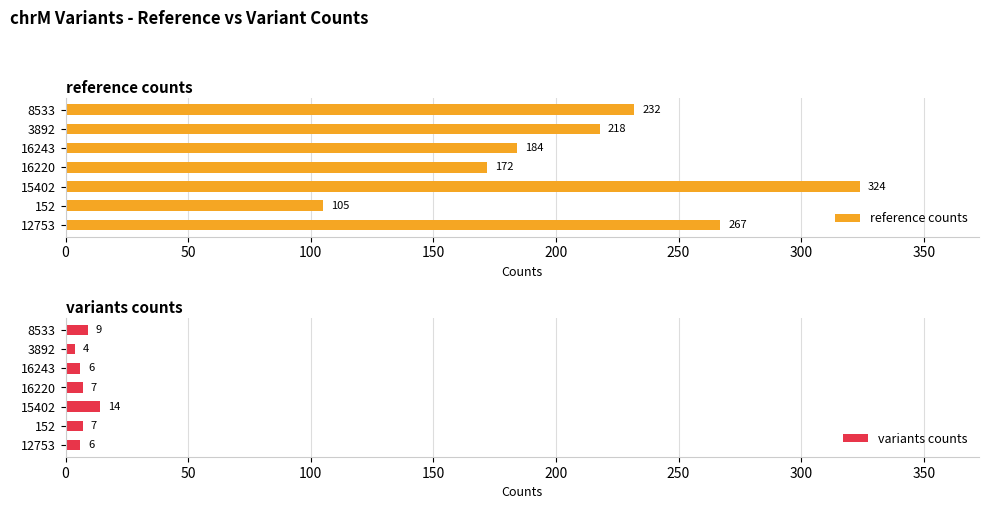

What is the lowest value of the variants counts series?

4